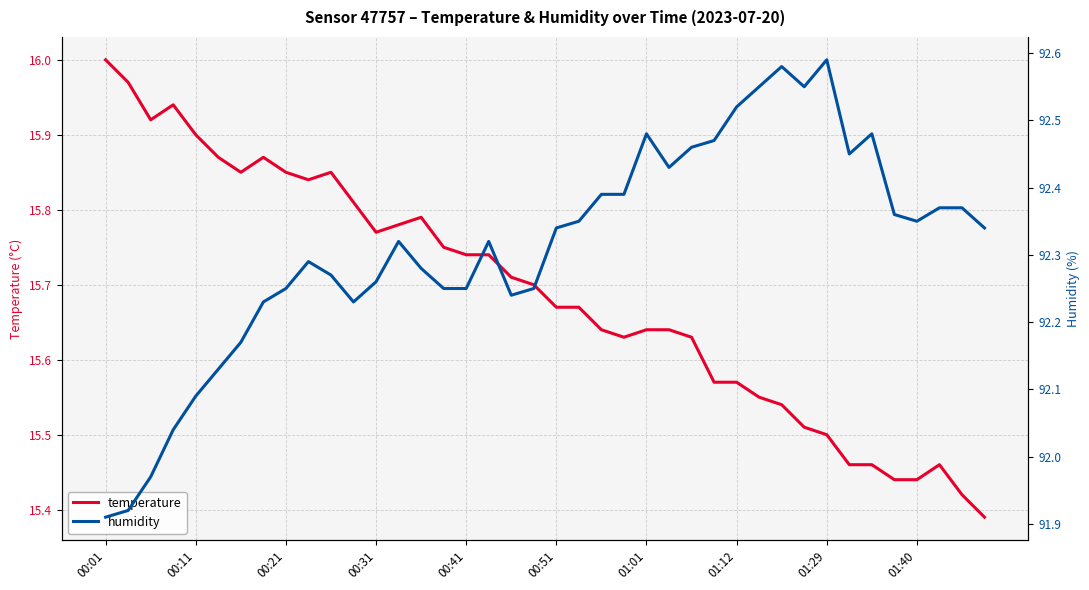

Is this an area chart (filled region under the line)?

No